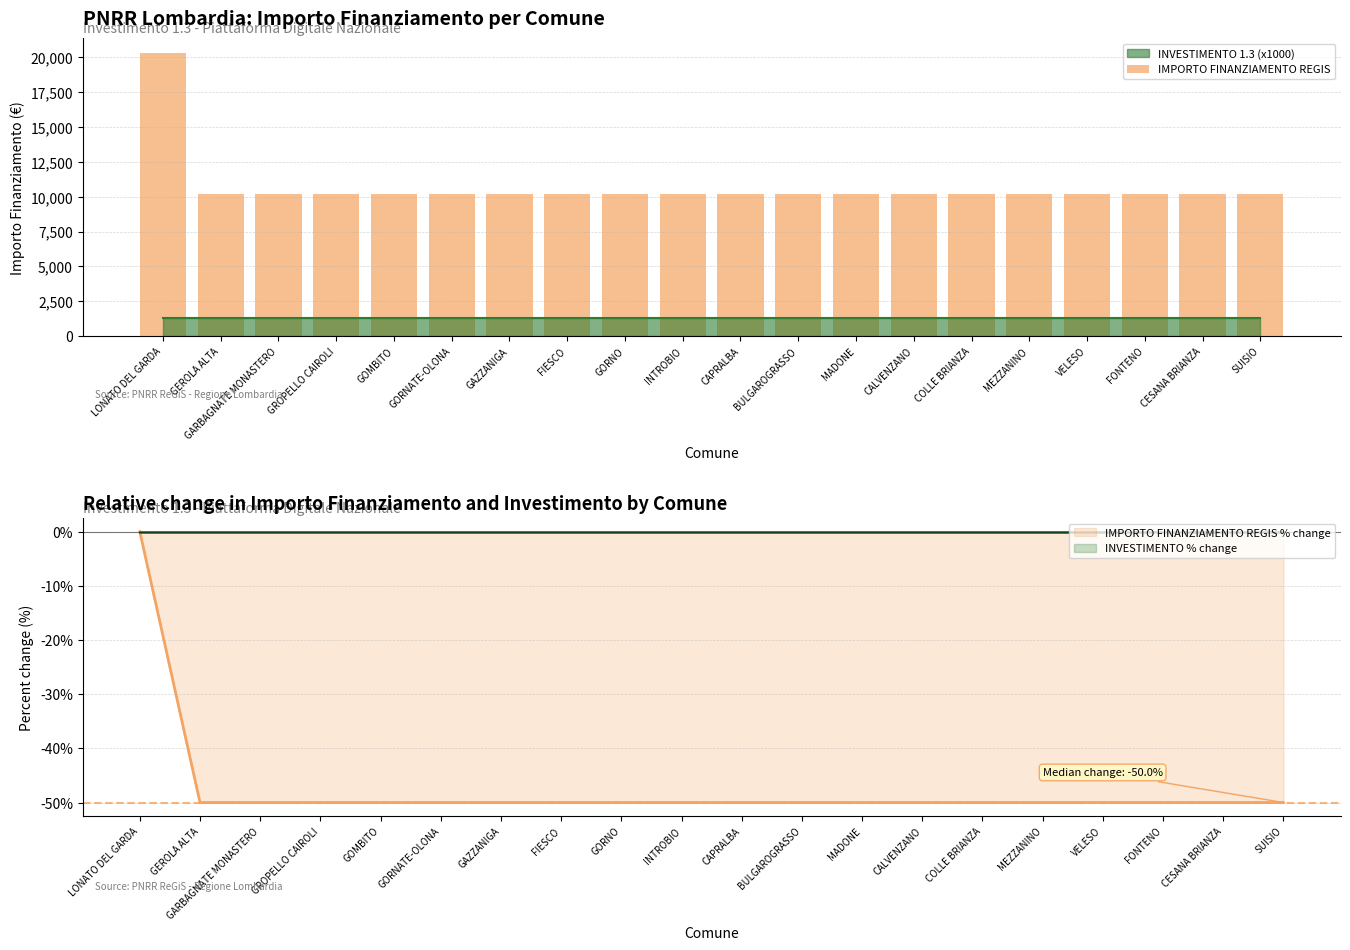

Which label corresponds to the smallest value in the chart?

GEROLA ALTA